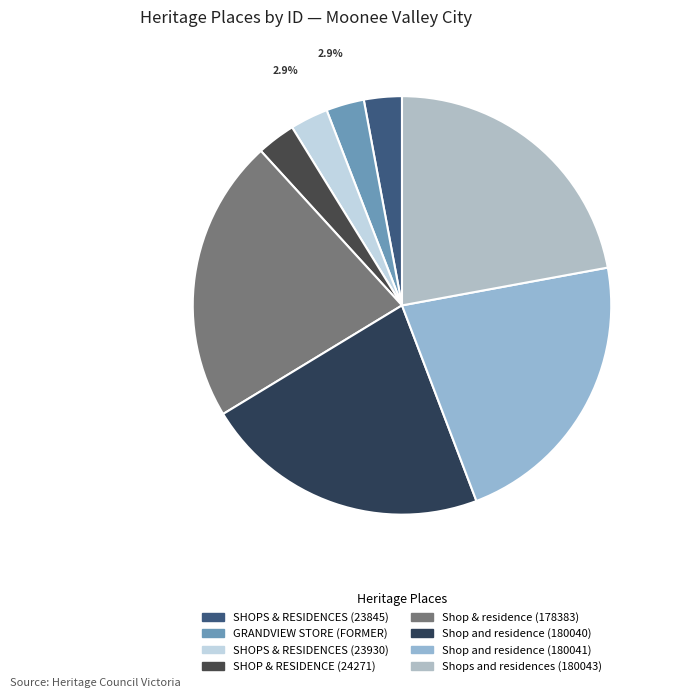

Count the number of slices in the pie.

8